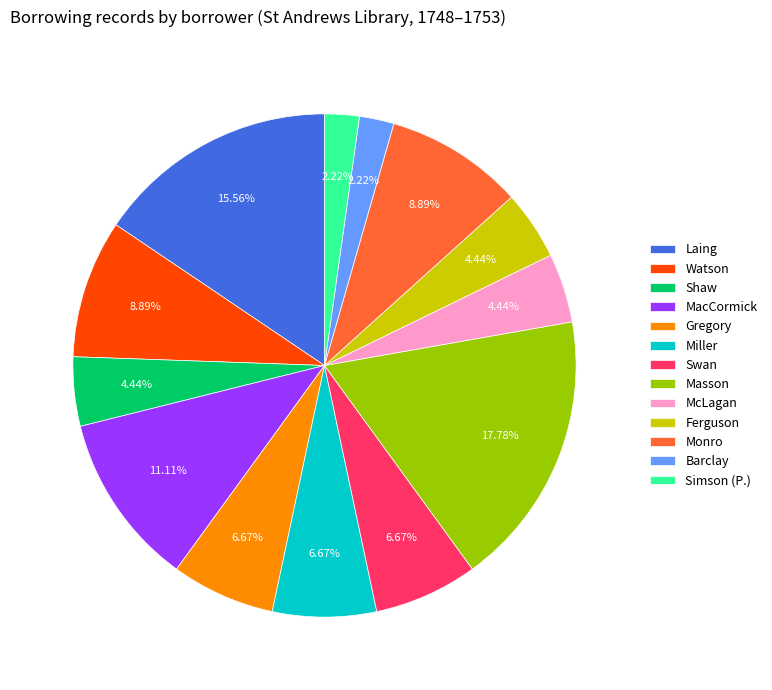

Which slice is the largest?

Masson